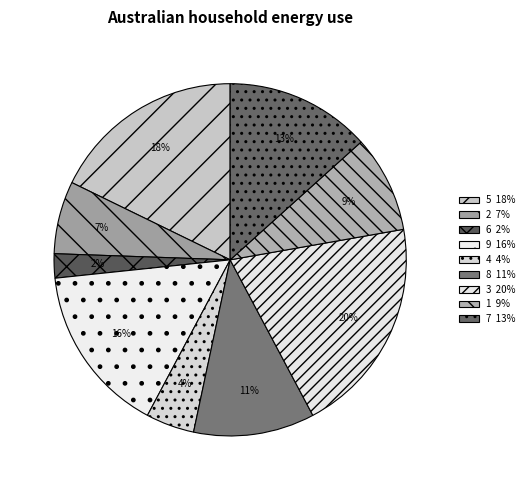

Count the number of slices in the pie.

9